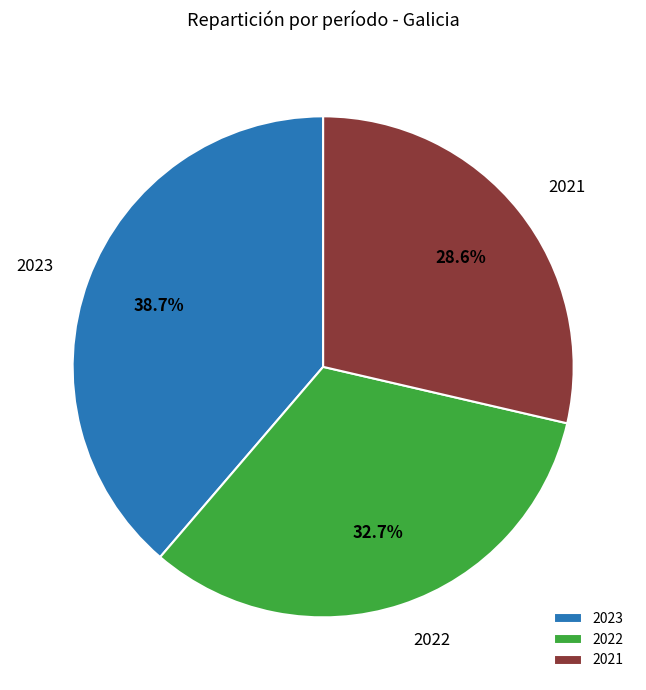

To the nearest percent, what is the difference between the 2021 and 2022 slice percentages?

4%